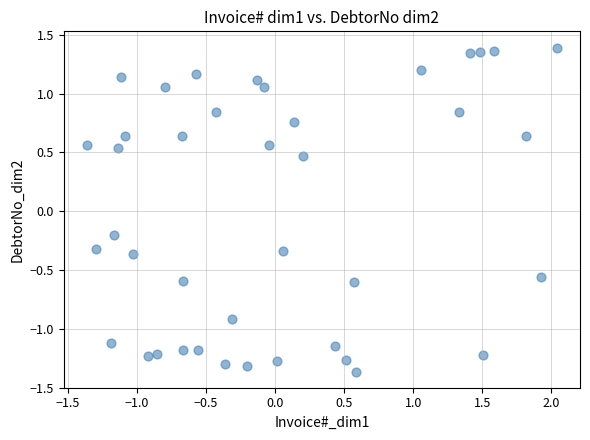

What is the range of X values (max minus min)?

3.4